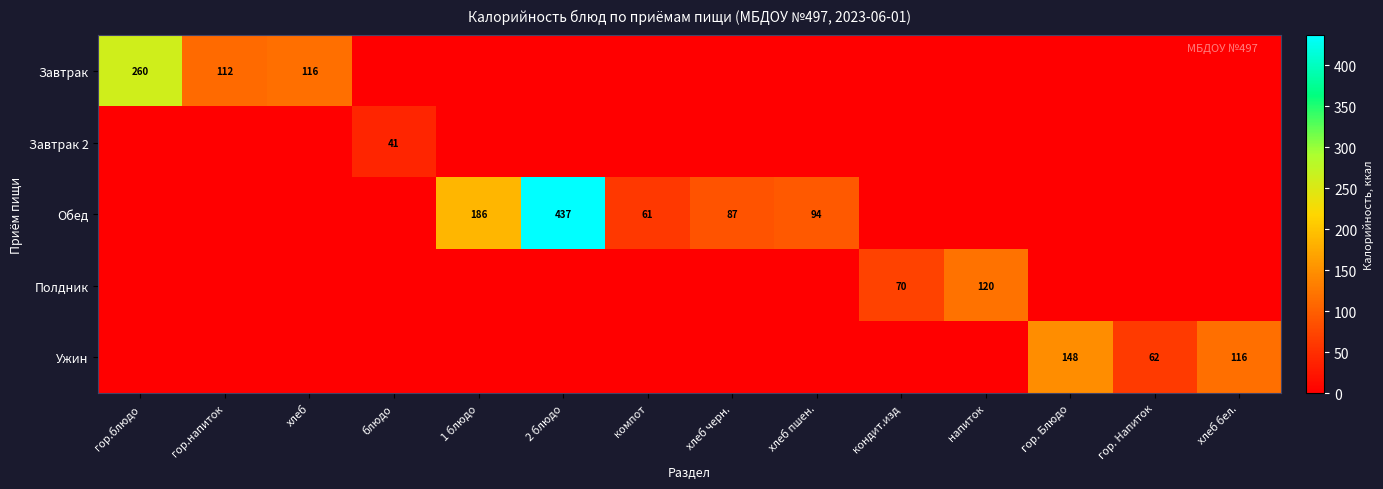

Count the number of data series in this chart.

5